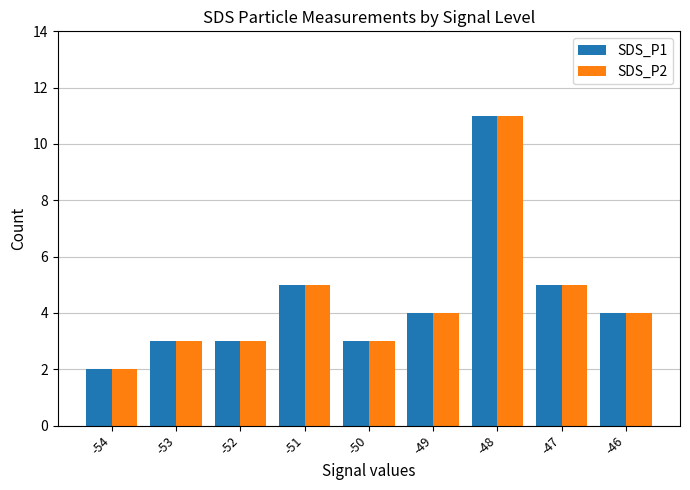

What is the approximate value of SDS_P2 at -53?

3